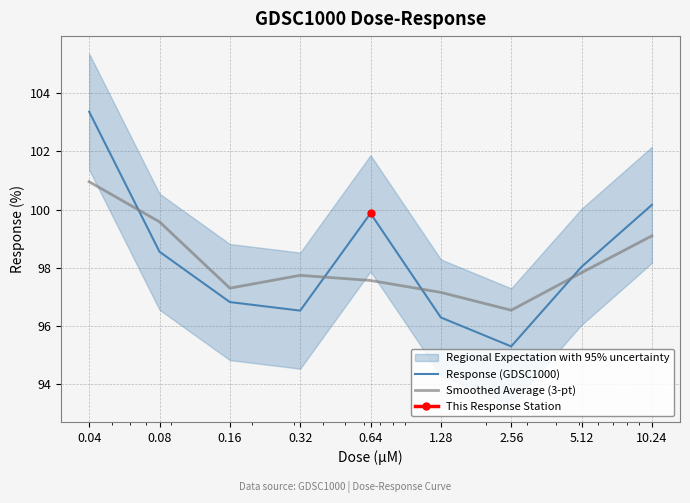

How many values in the Response (GDSC1000) series exceed 98?

5